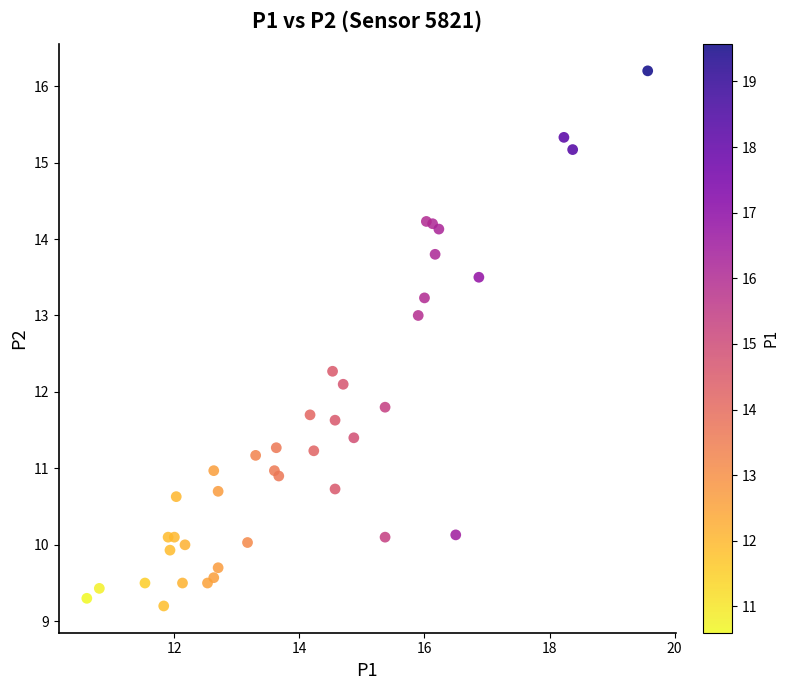

What Y value in the scatter plot is closest to 12?

12.1